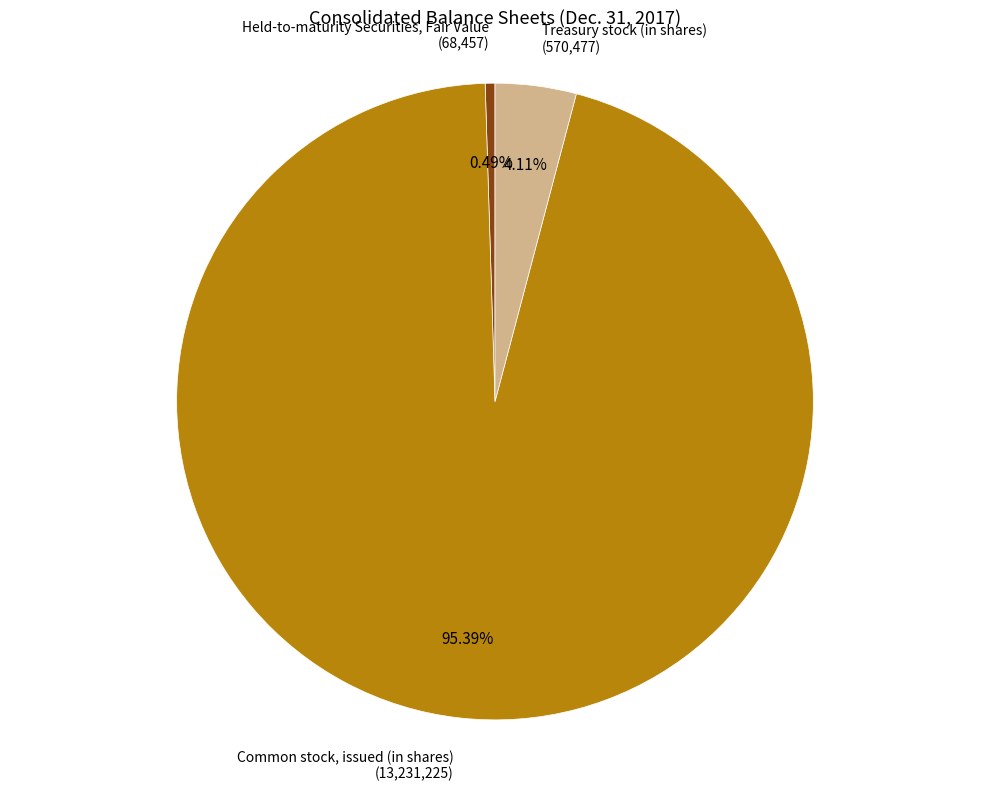

Which slice is the largest?

Common stock, issued (in shares)